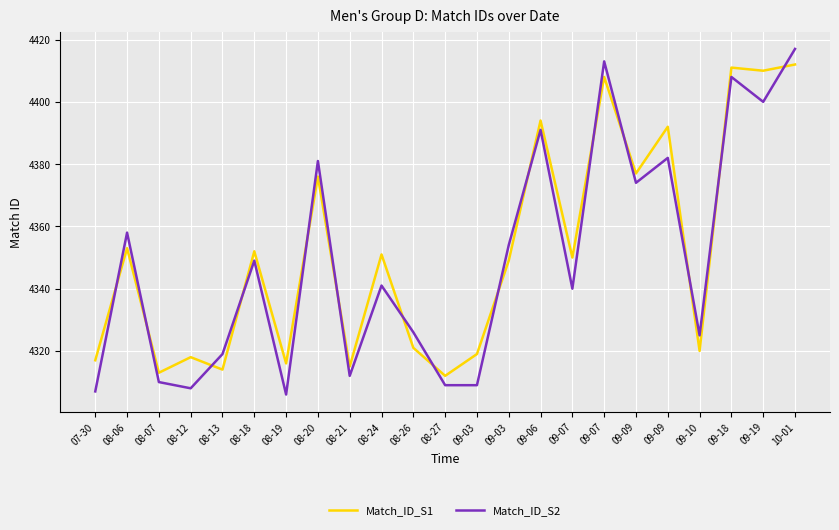

How many lines are shown in the chart?

2